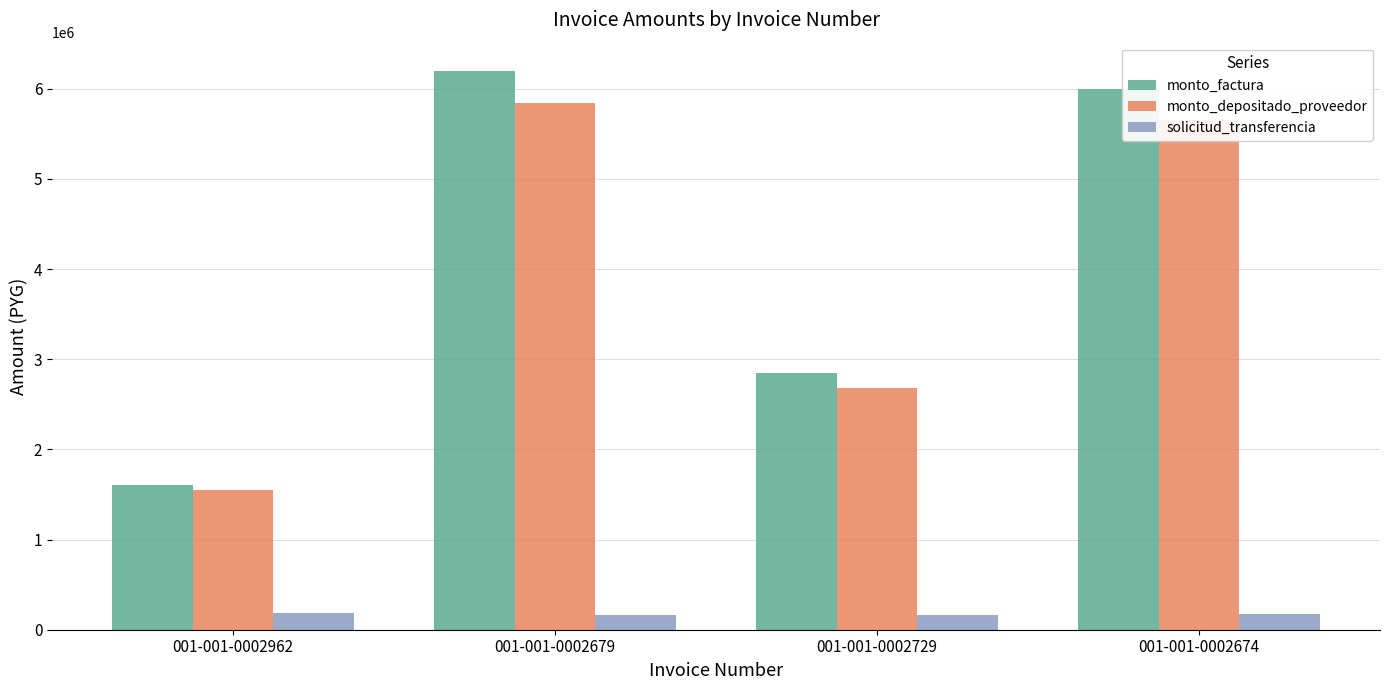

What is the average value of the monto_depositado_proveedor series?

3931638